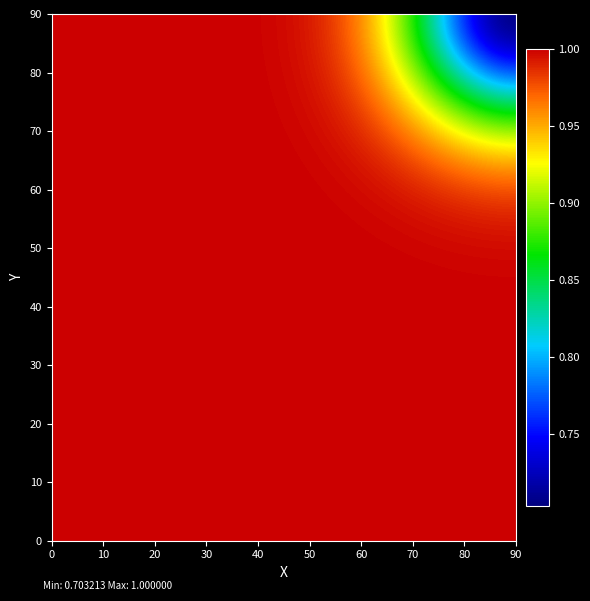

How many series are shown in this chart?

13